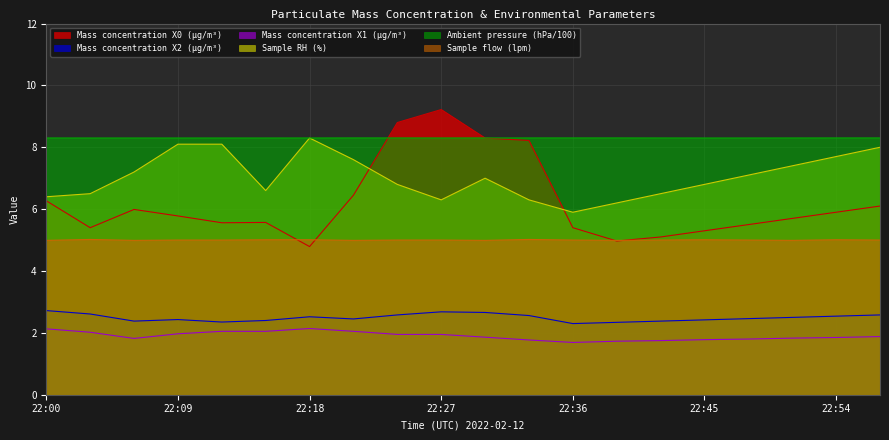

Which series has the widest spread of values?

Mass concentration X0 (μg/m³)